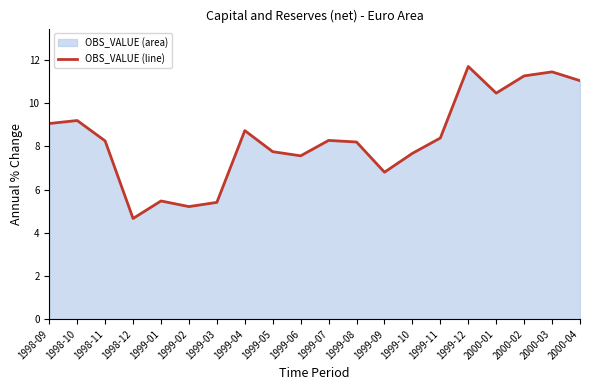

Where is the first local maximum?

1998-10